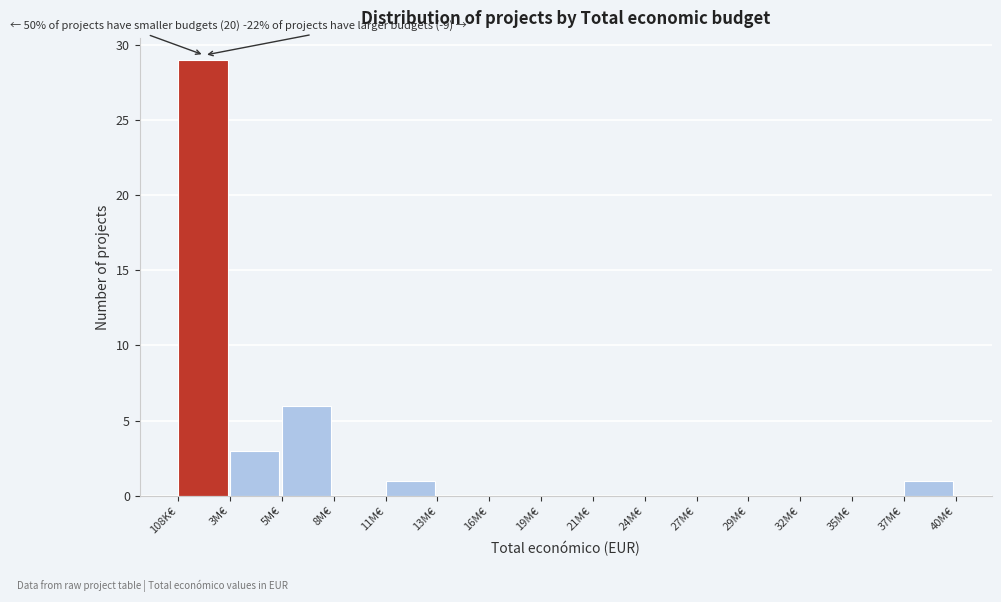

Which has a higher value, 108K€ or 13M€?

108K€